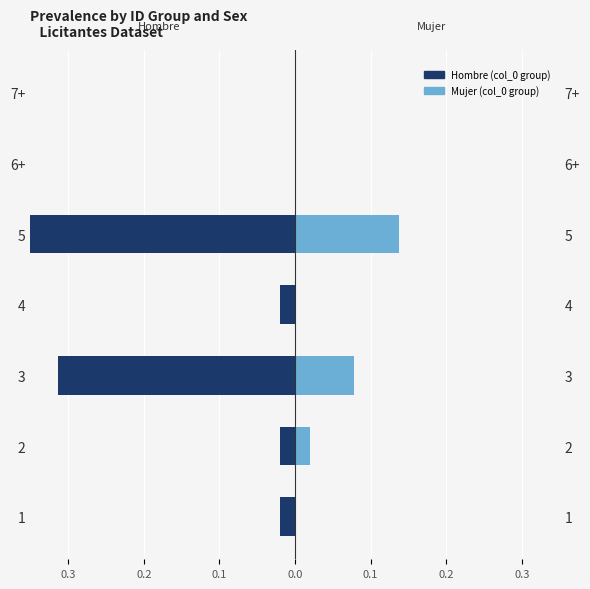

How many values in the Mujer series exceed 0?

3